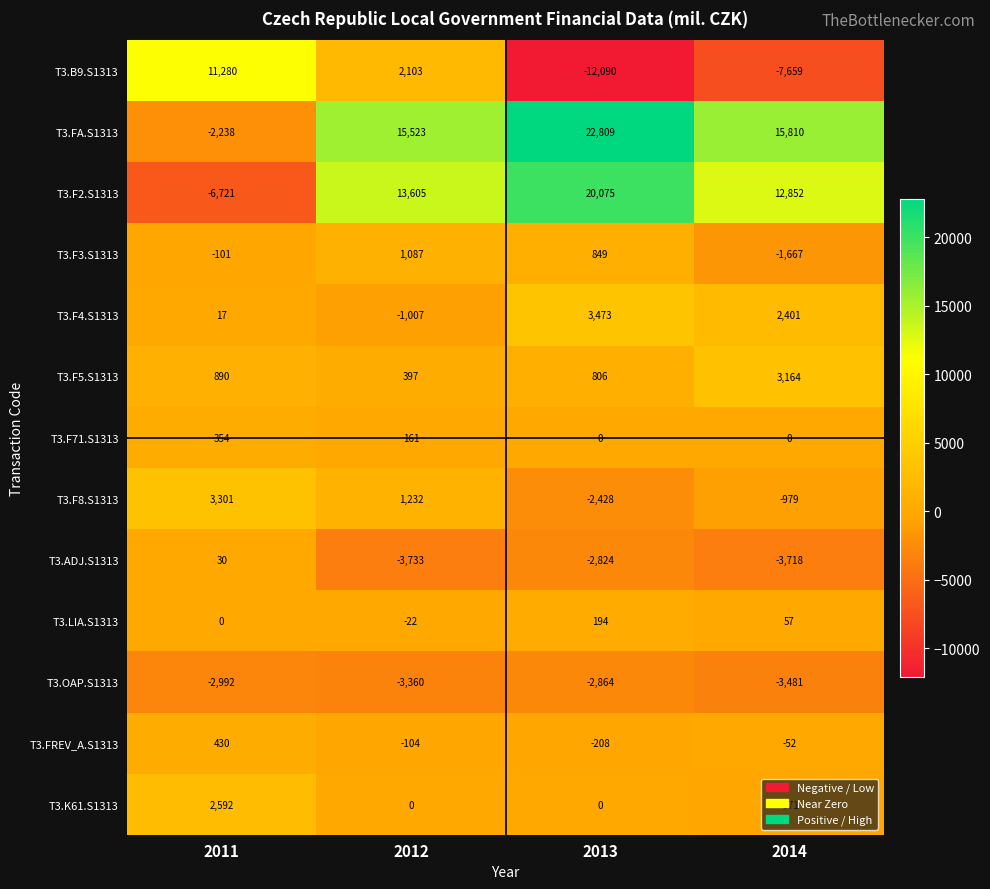

What is the approximate value of T3.F4.S1313 at 2011, to the nearest 10?

20